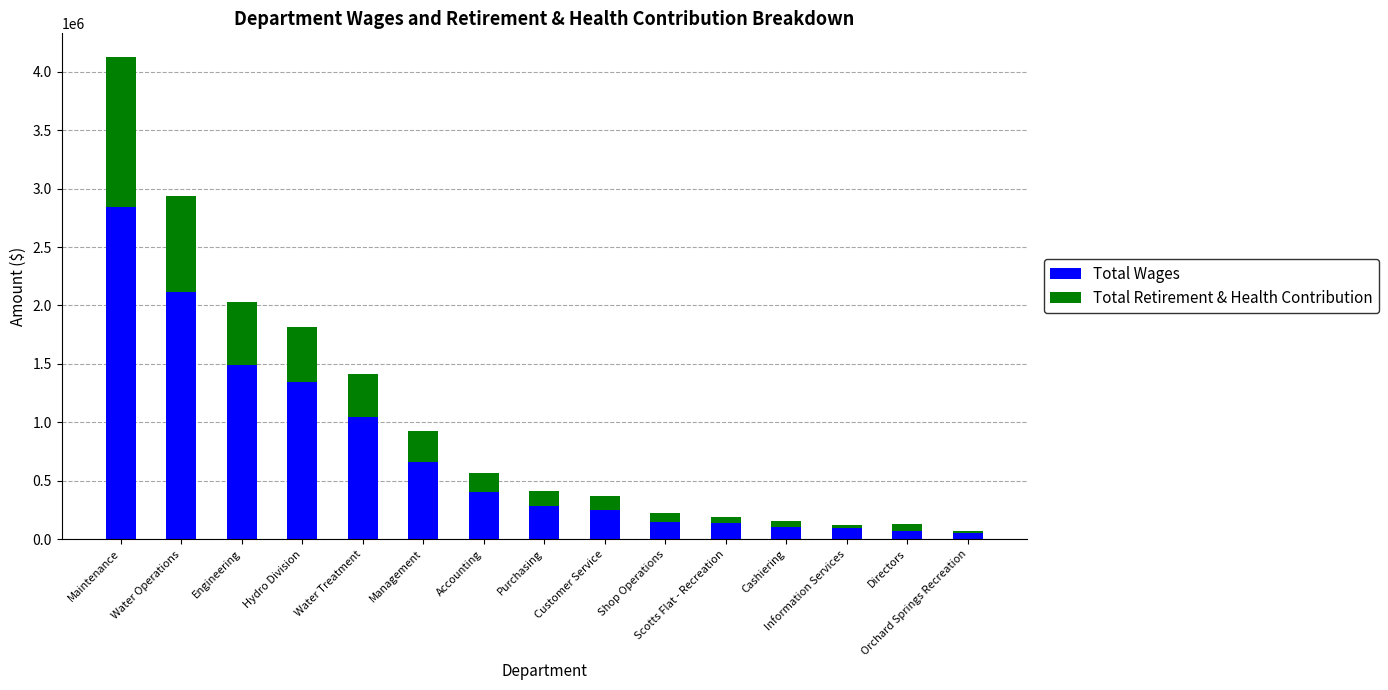

What is the highest value of the Total Wages series?

2839119